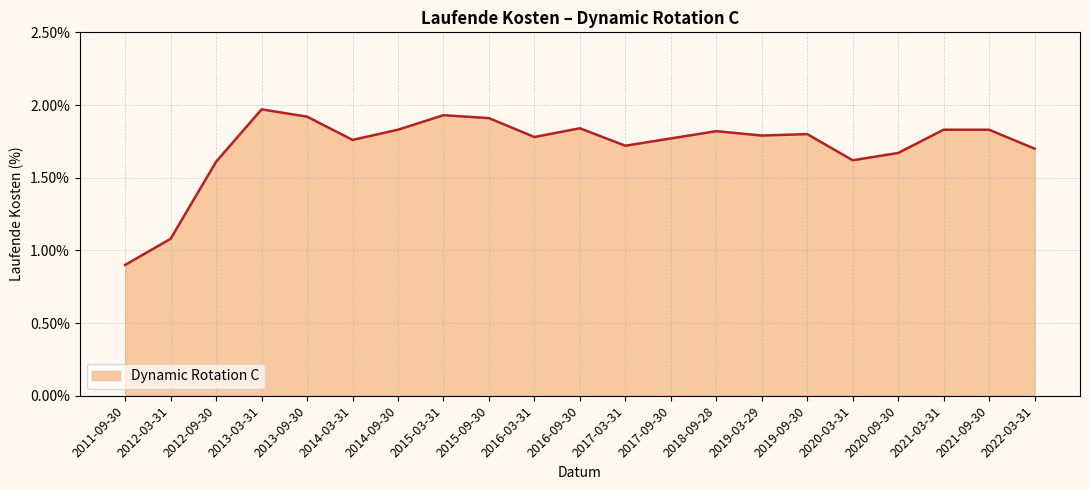

What is the difference between the maximum and minimum values?

1.1